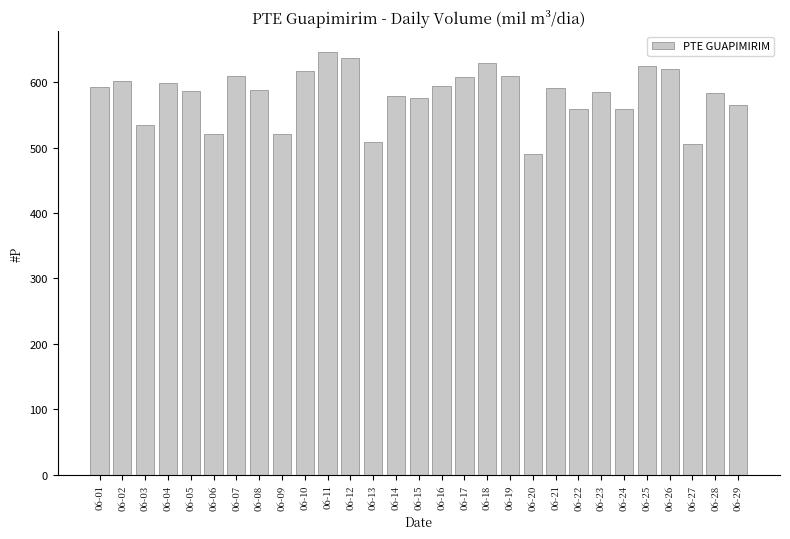

What is the difference between the second highest and minimum values?

147.5